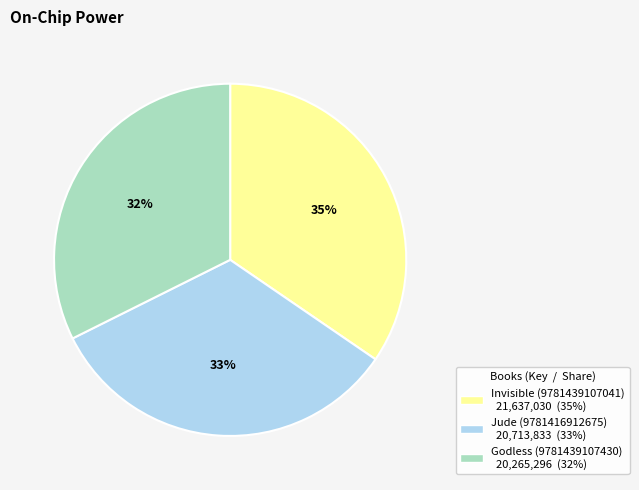

To the nearest percent, what portion does Jude (9781416912675) represent?

33%